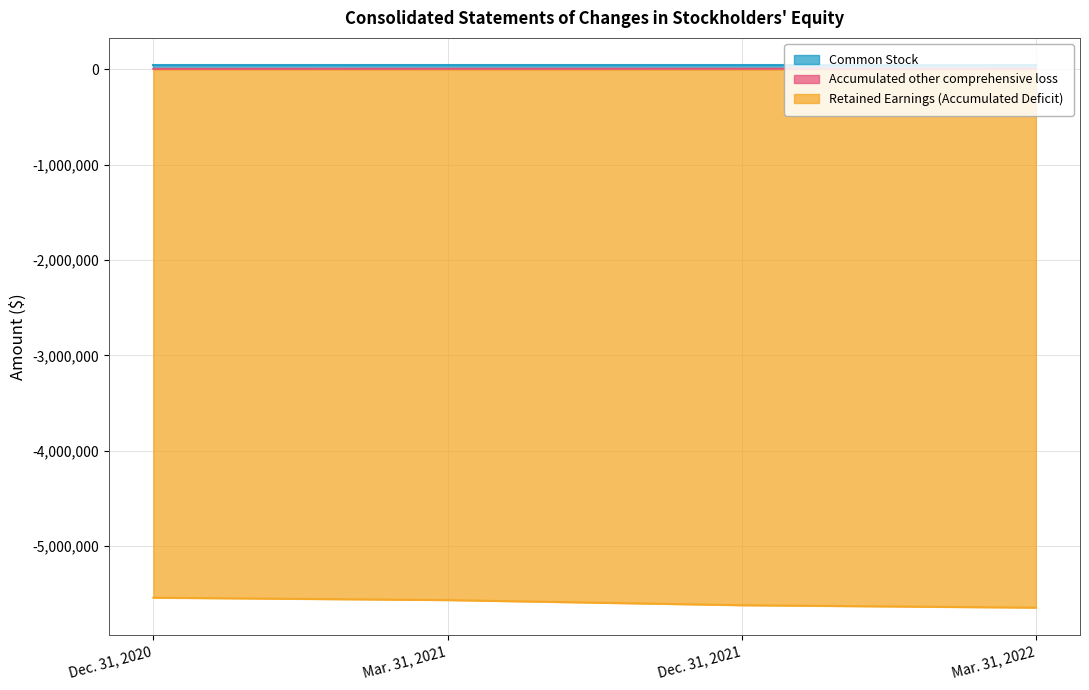

What is the maximum value for Retained Earnings (Accumulated Deficit)?

-5539235